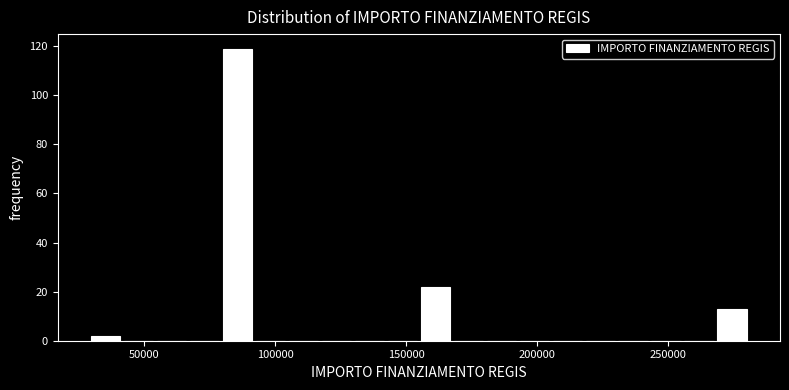

Read against the x-axis, roughly where is the centre of the tallest bar?

85000